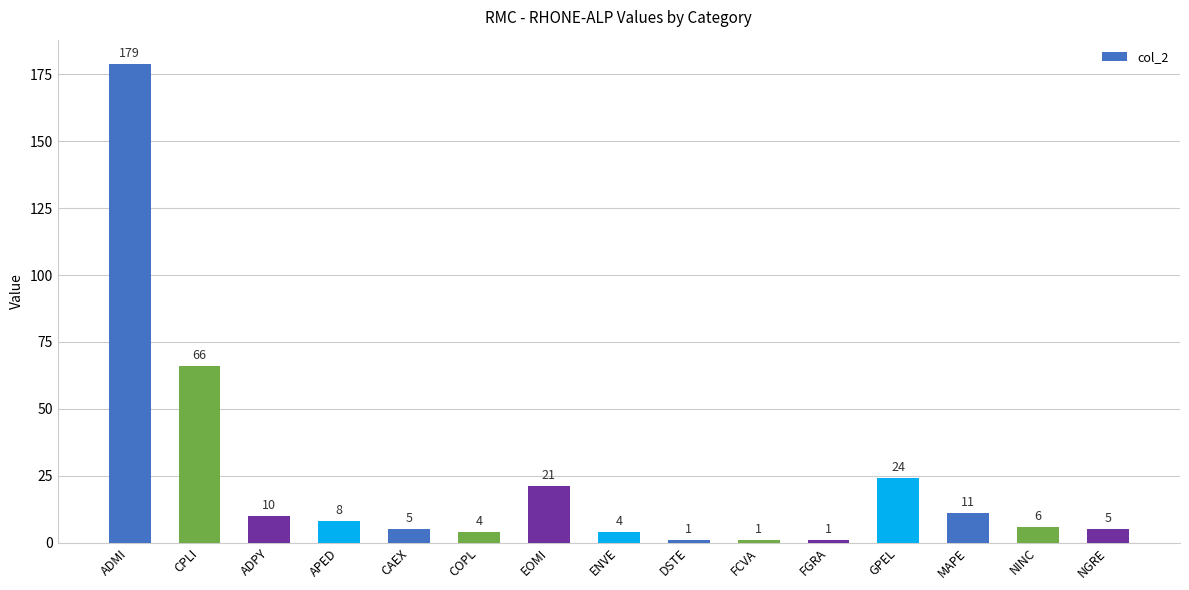

What is the difference between the values at COPL and FCVA?

3